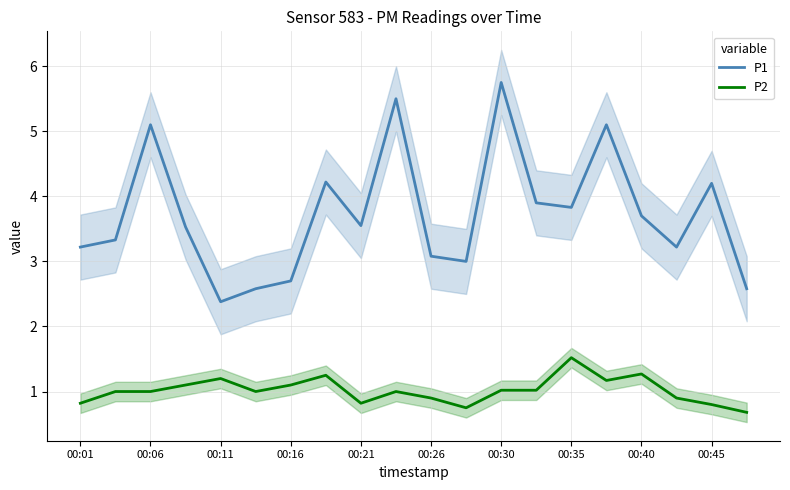

True or false: P1 has more than 2 points higher than both neighbors.

True